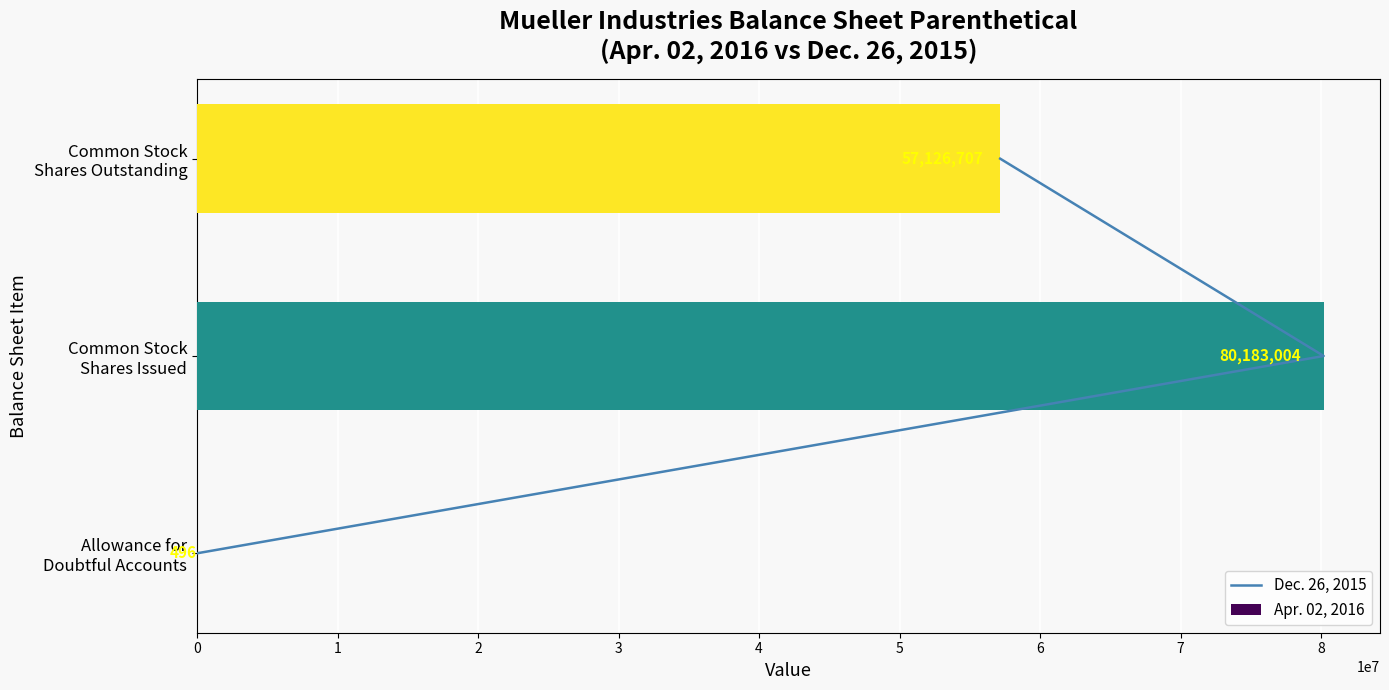

Is it true that Dec. 26, 2015 equals 2 at 1?

False